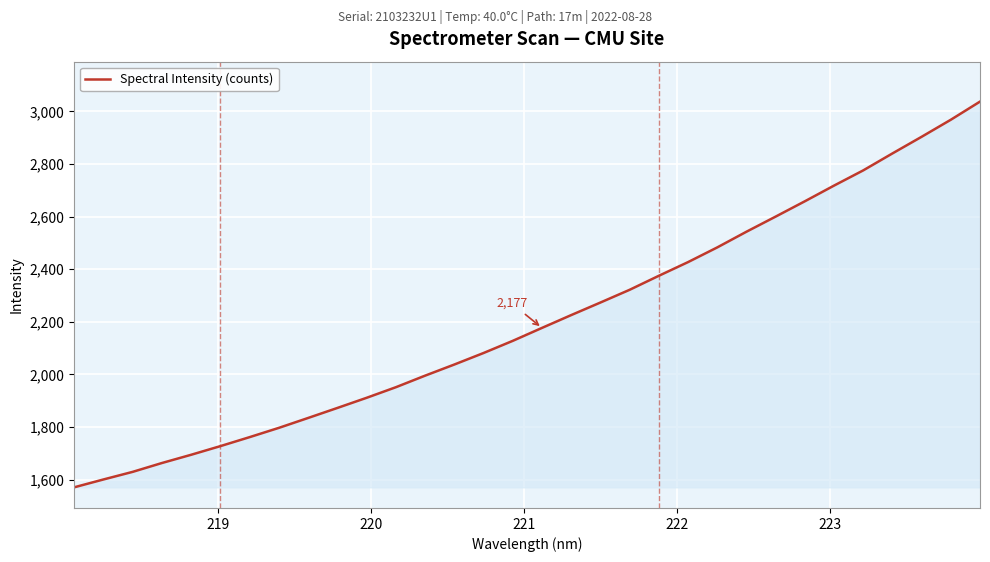

How many lines are shown in the chart?

1